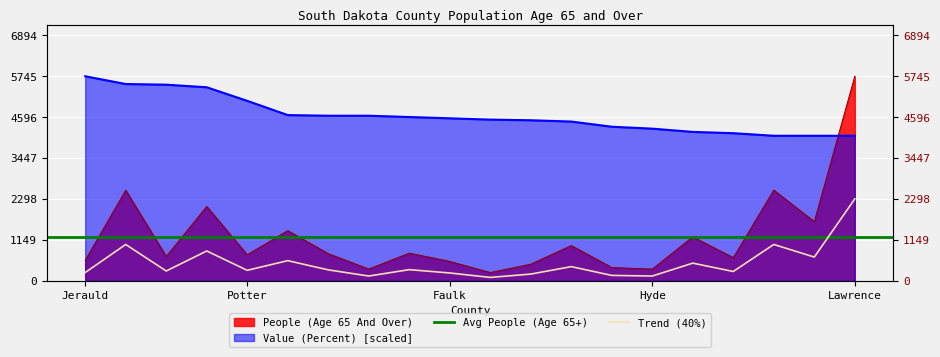

Rank the series by their average value, from highest to lowest.

Value (Percent), People (Age 65 And Over)